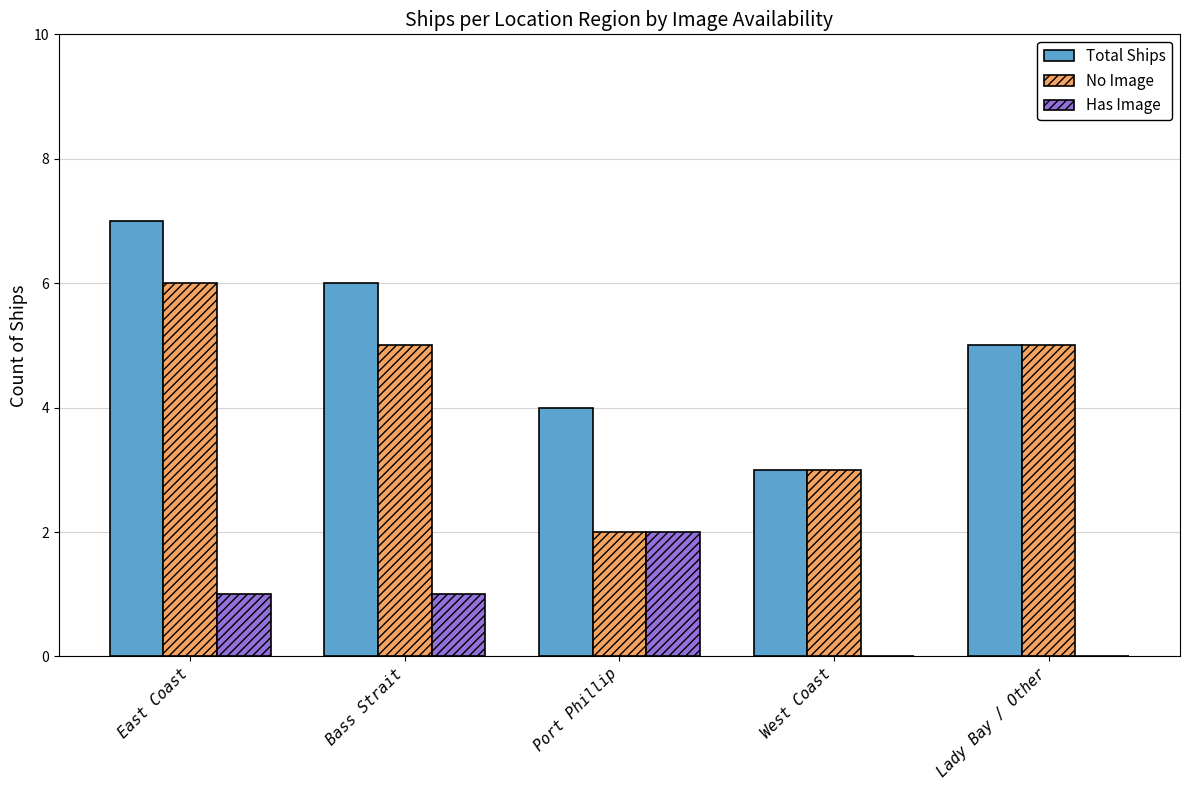

What is the approximate value of No Image at West Coast?

3